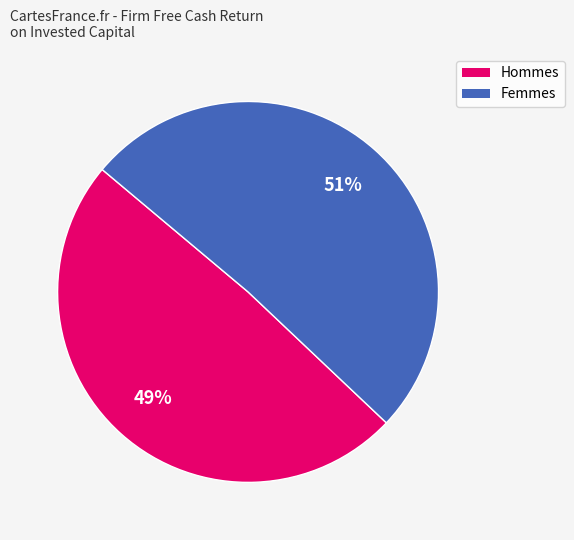

To the nearest percent, what is the difference between the largest and smallest slice percentages?

2%